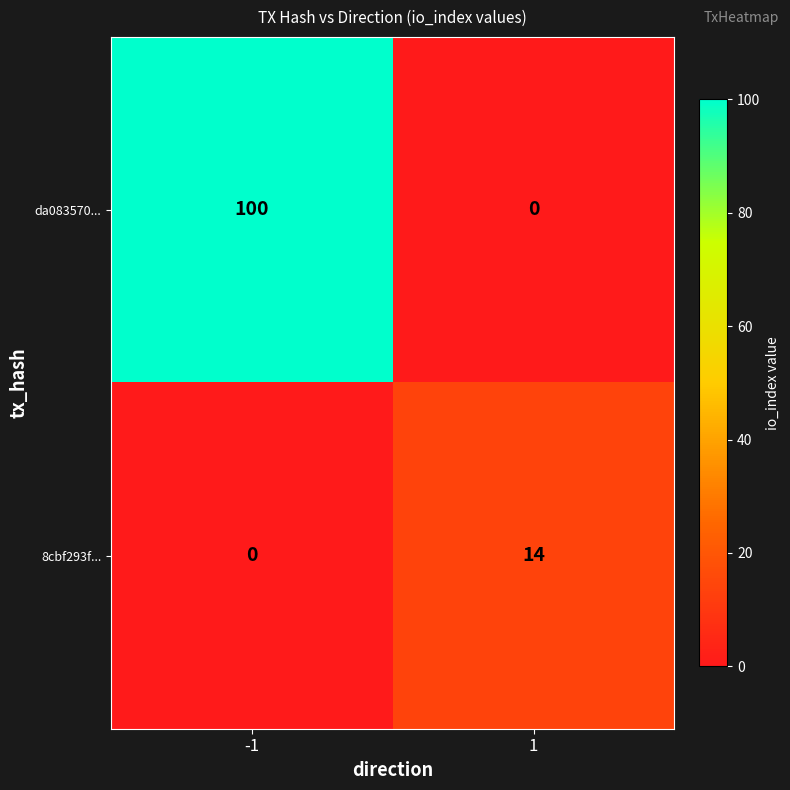

What is the difference between the da083570... values at 1 and -1?

100